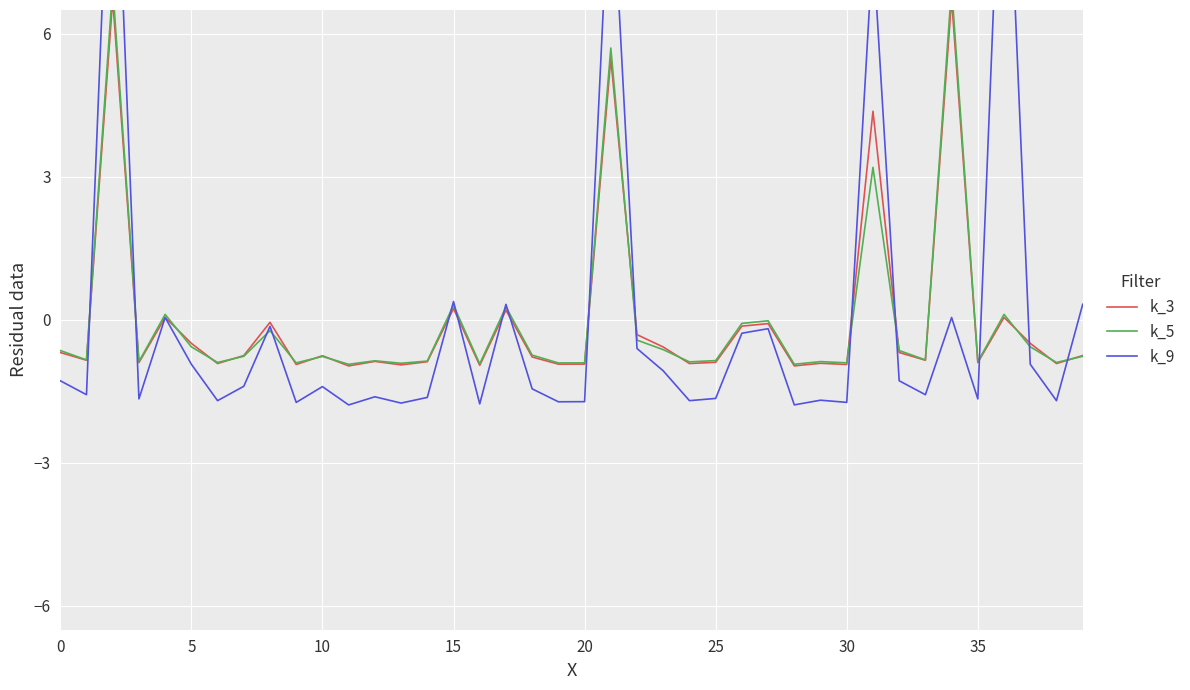

Between 21 and 35, which series saw the biggest shift?

k_9